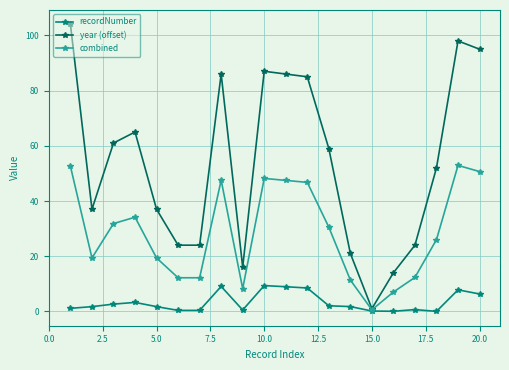

True or false: recordNumber has more than 2 points higher than both neighbors.

True